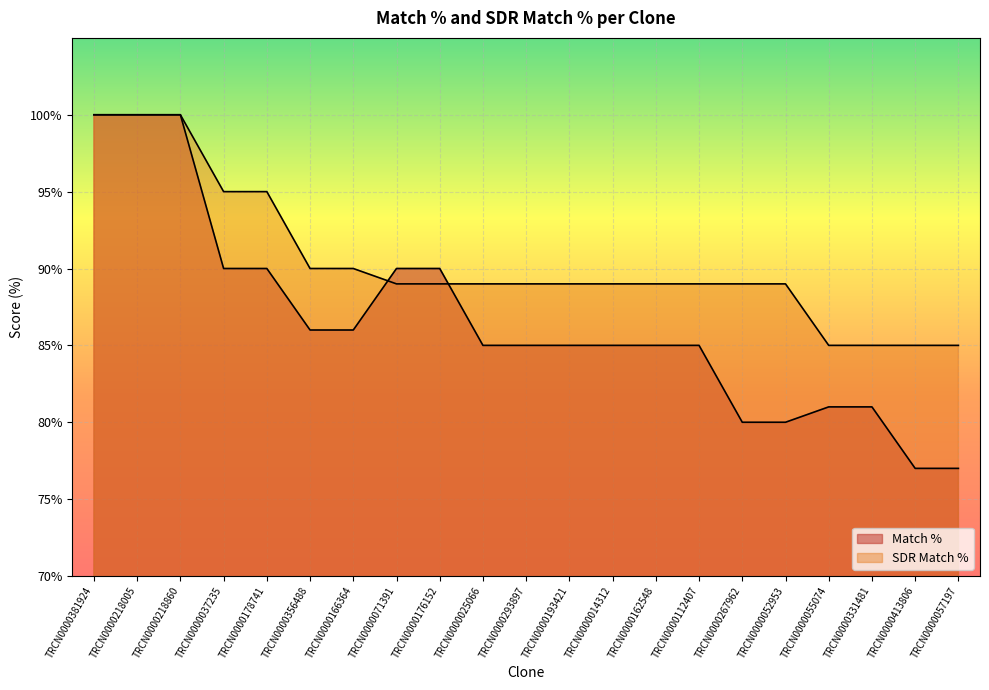

Reading right to left, transcribe all the data shown in this chart.

Match %: 77	77	81	81	80	80	85	85	85	85	85	85	90	90	86	86	90	90	100	100	100
SDR Match %: 85	85	85	85	89	89	89	89	89	89	89	89	89	89	90	90	95	95	100	100	100